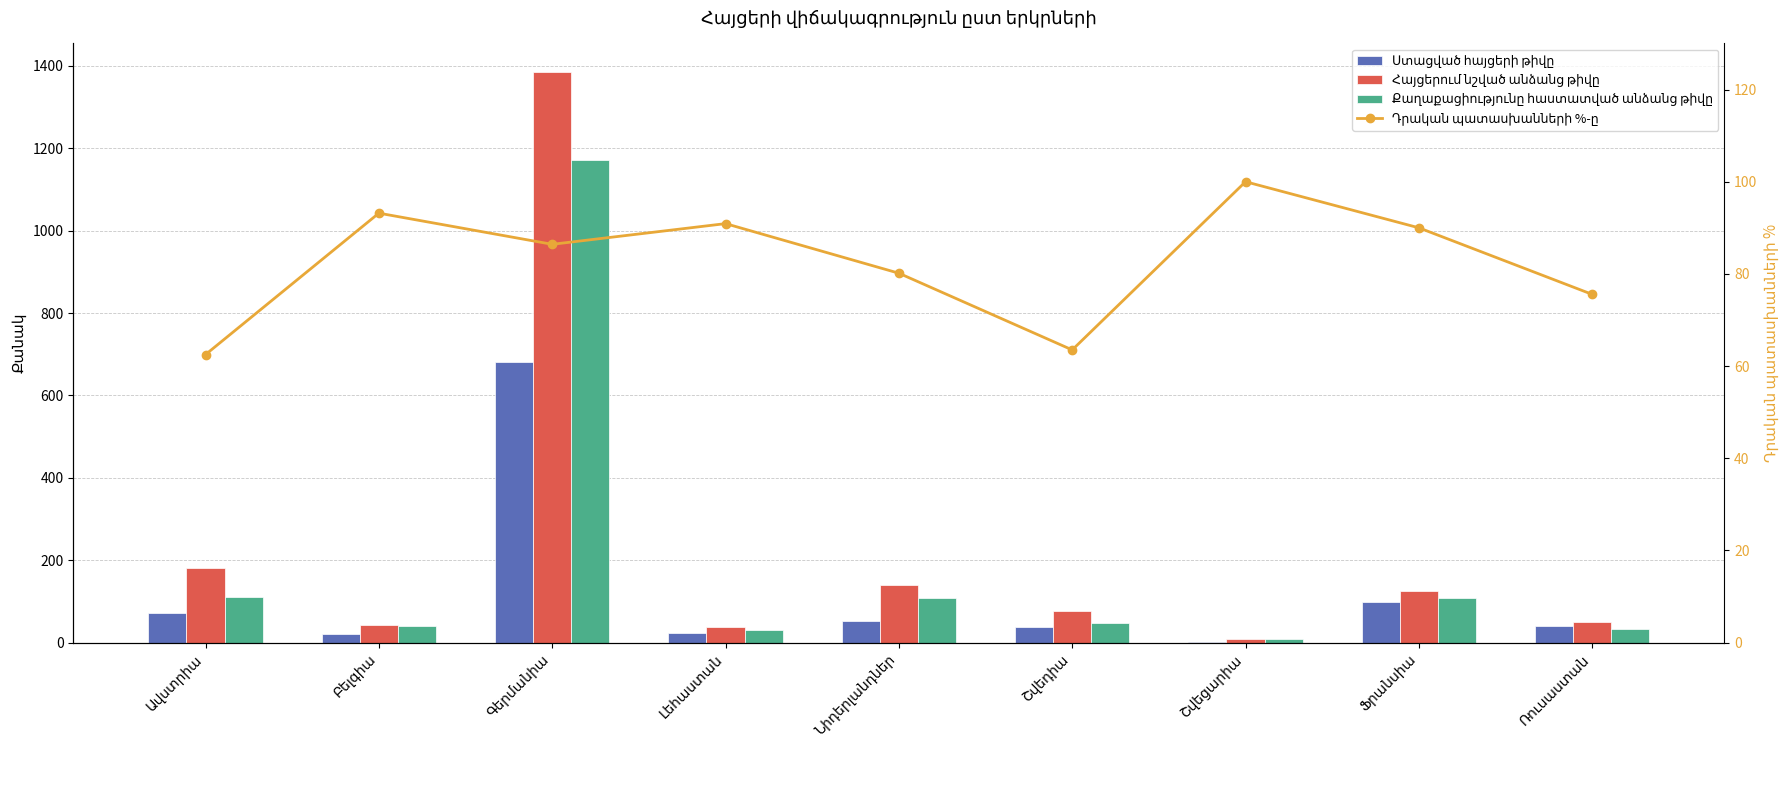

What is the spread (max minus min) of values at Գերմանիա?

1298.6